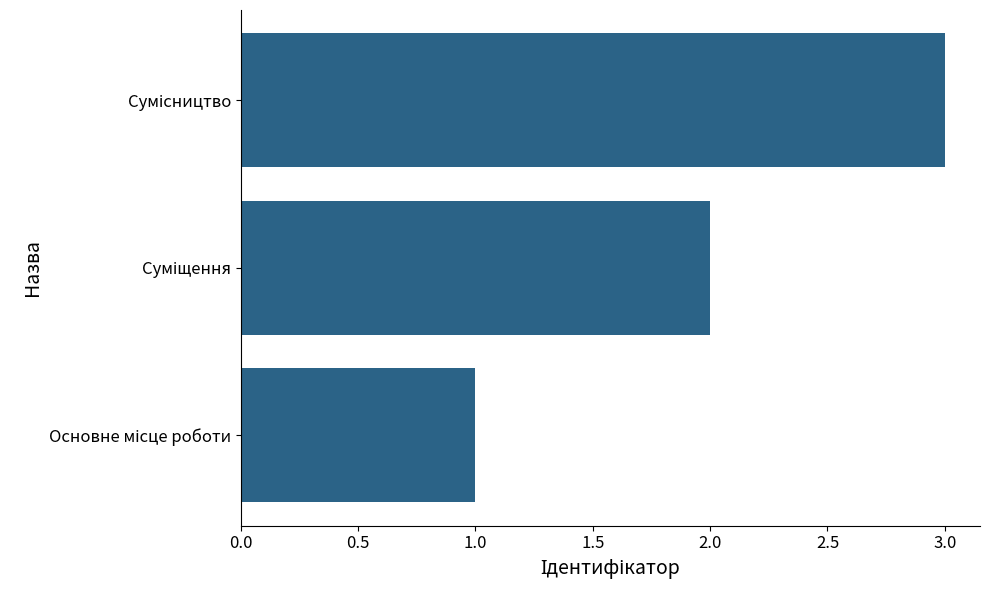

How many distinct data groups are displayed?

1